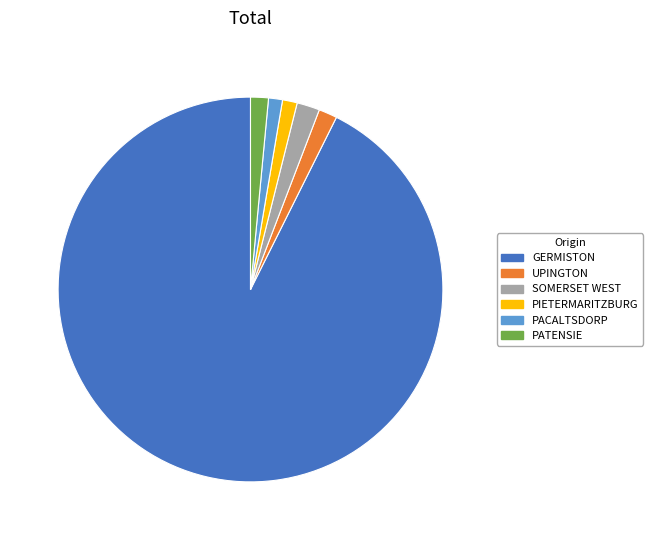

Is the sum of PACALTSDORP and PIETERMARITZBURG greater than half?

No